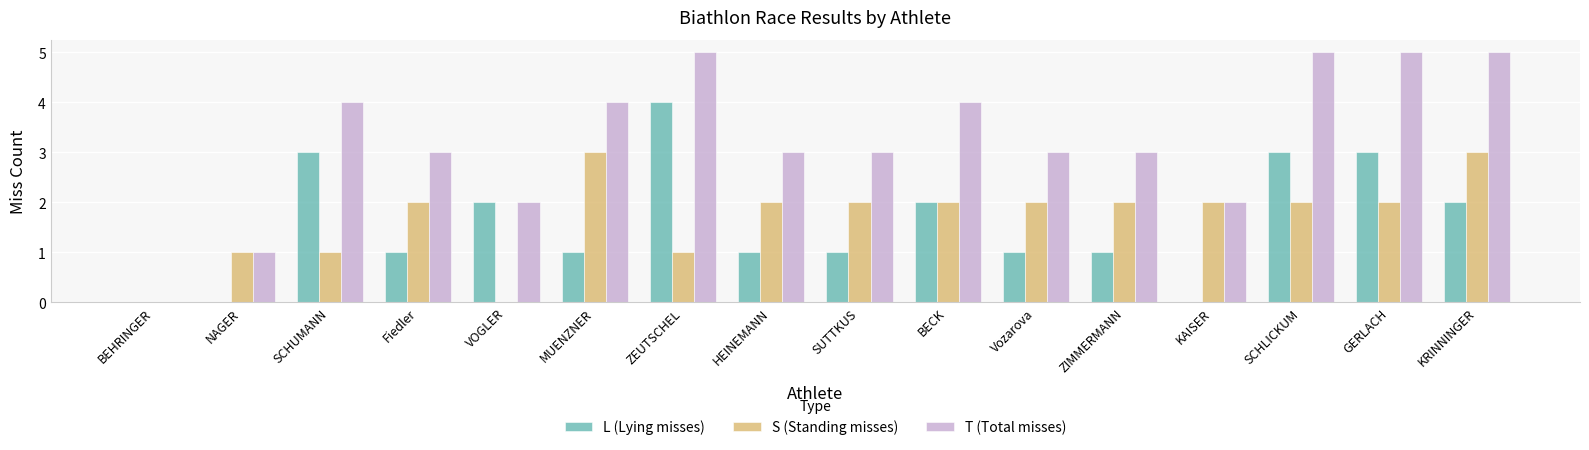

What is the greatest value displayed?

5